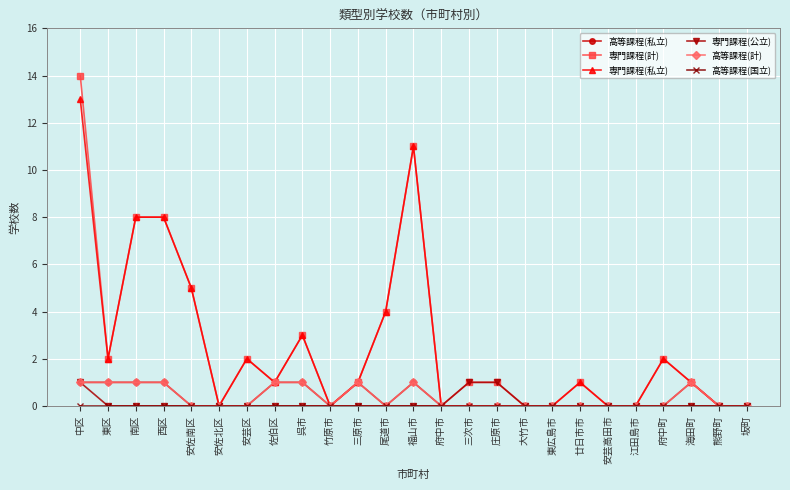

Between 福山市 and 東広島市, which series saw the biggest shift?

専門課程(計)